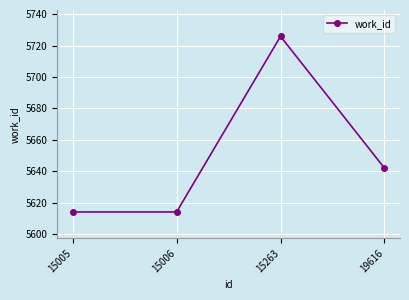

Approximately how many times larger is the value at 15005 compared to 19616?

1.0